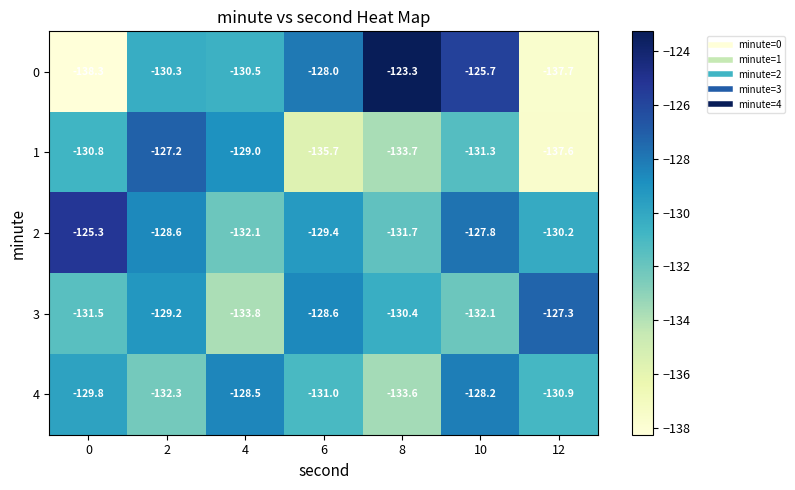

What is the difference between the highest and lowest values at 4?

5.3